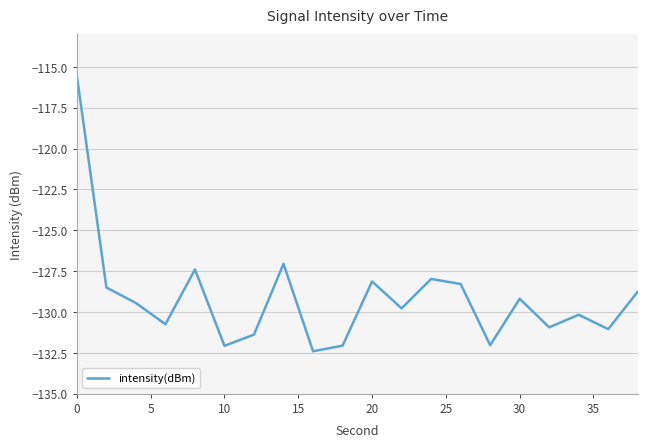

What is the greatest value displayed?

-115.6